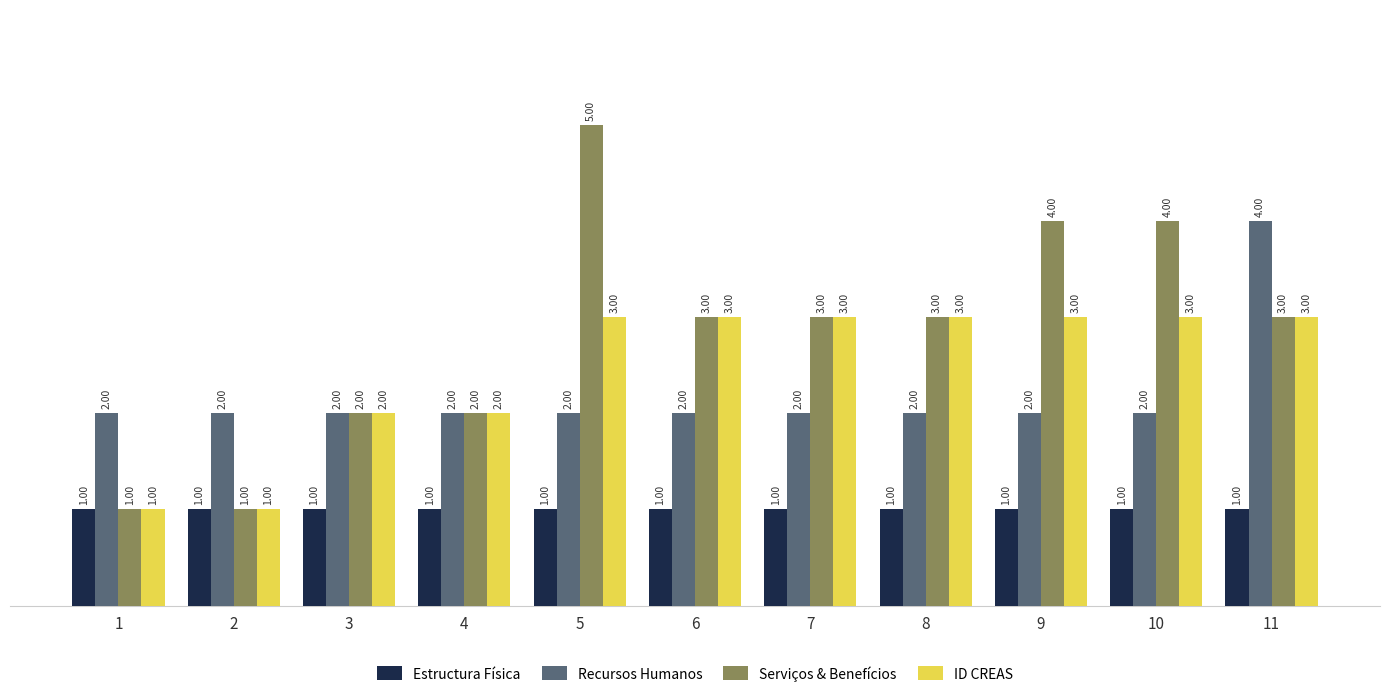

Is it true that ID CREAS equals 1 at 4?

False